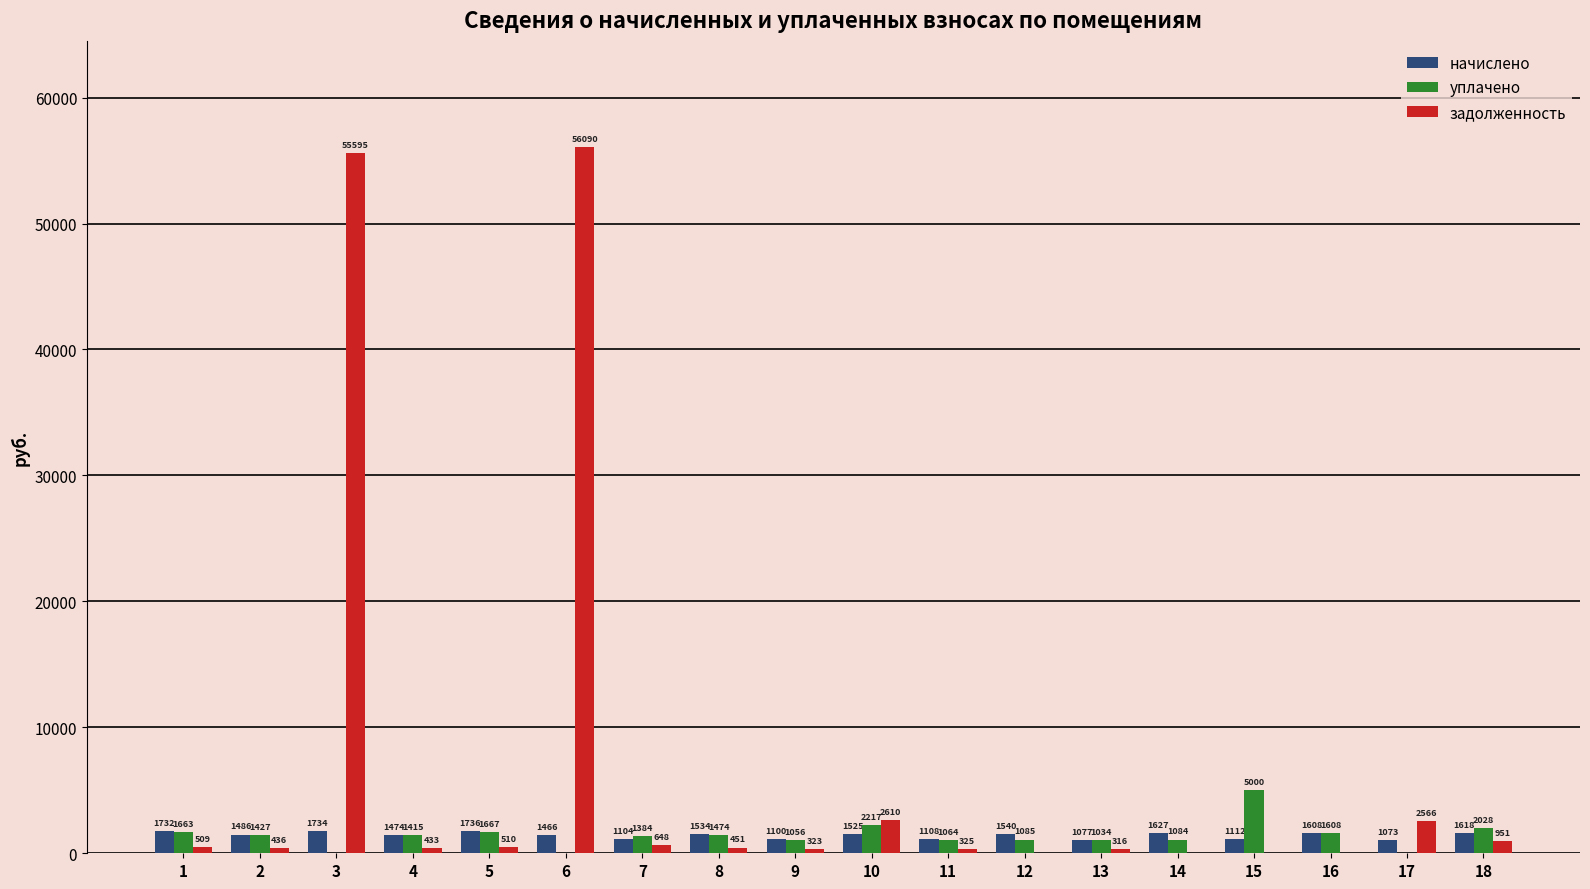

What is the sum of the уплачено values at 3 and 9?

1056.0